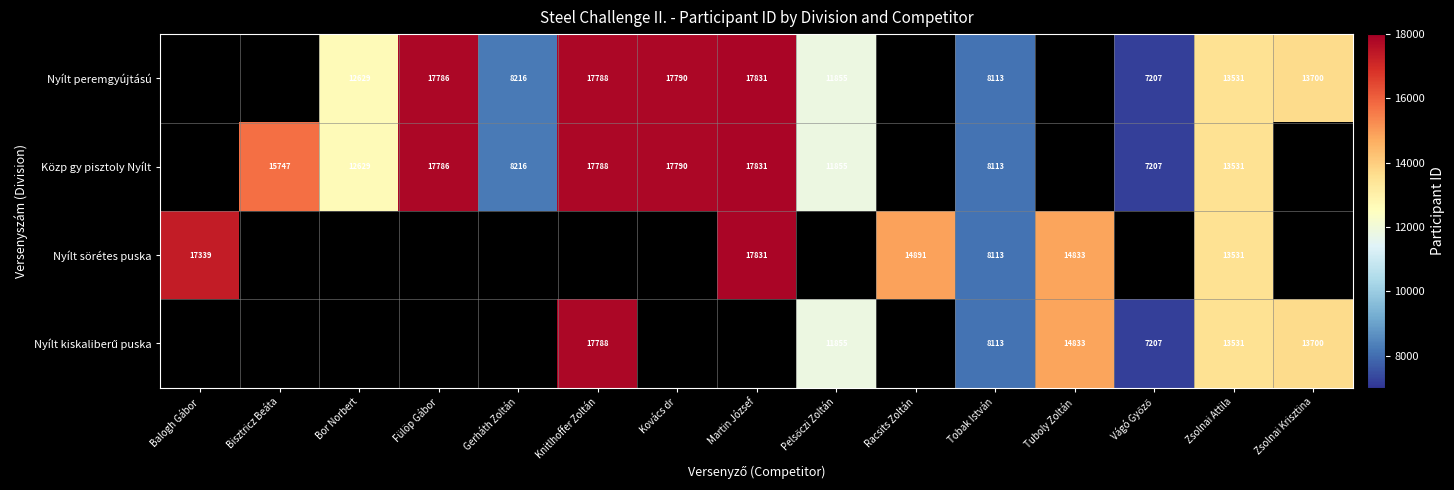

At which category does the chart reach its peak across all series?

Martin József